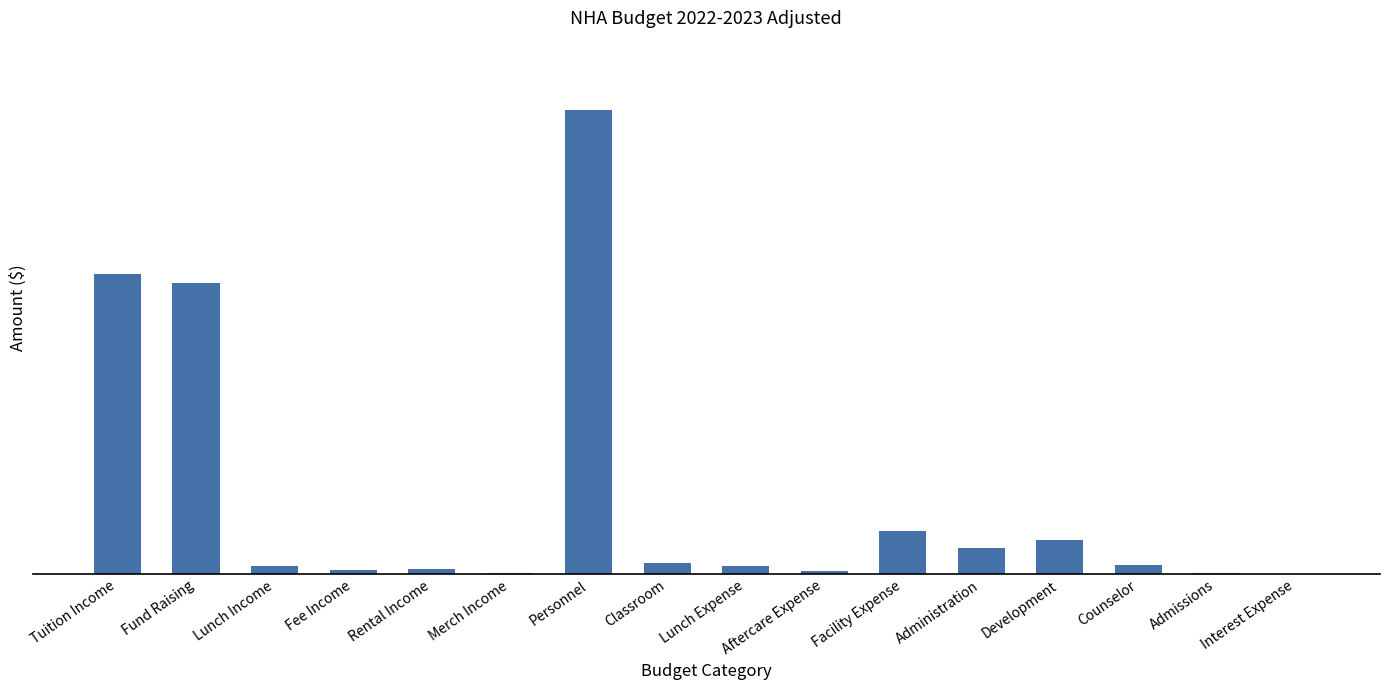

What is the difference between the second highest and minimum values?

1393850